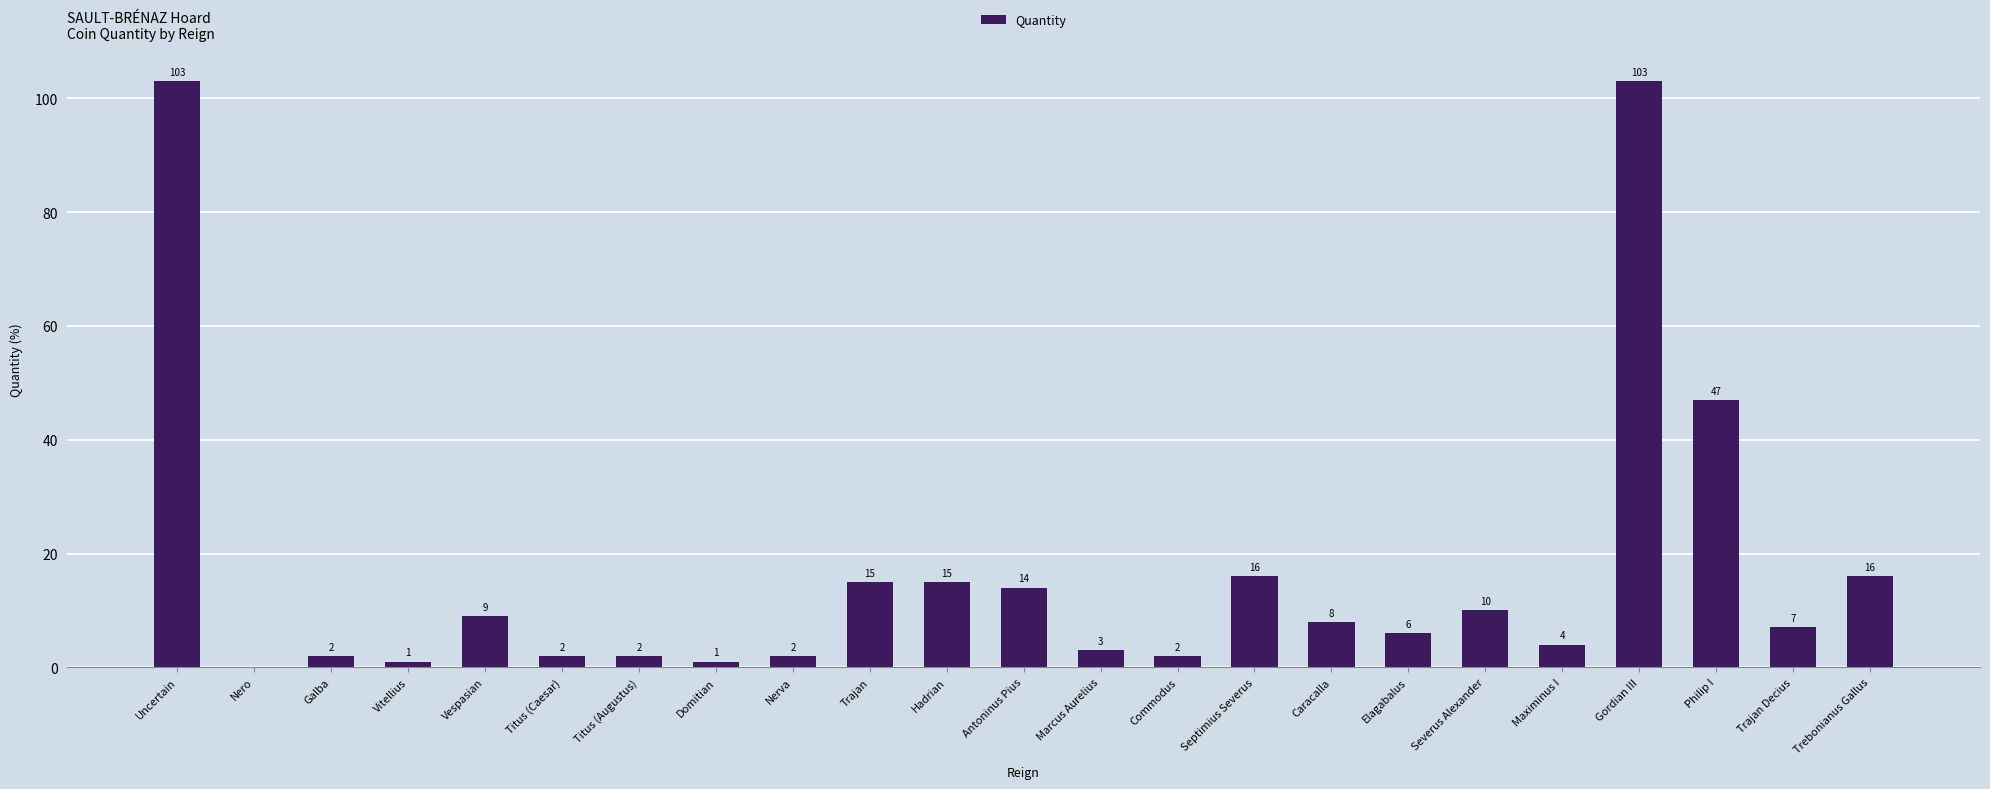

Read the value at Philip I, to the nearest 10.

50